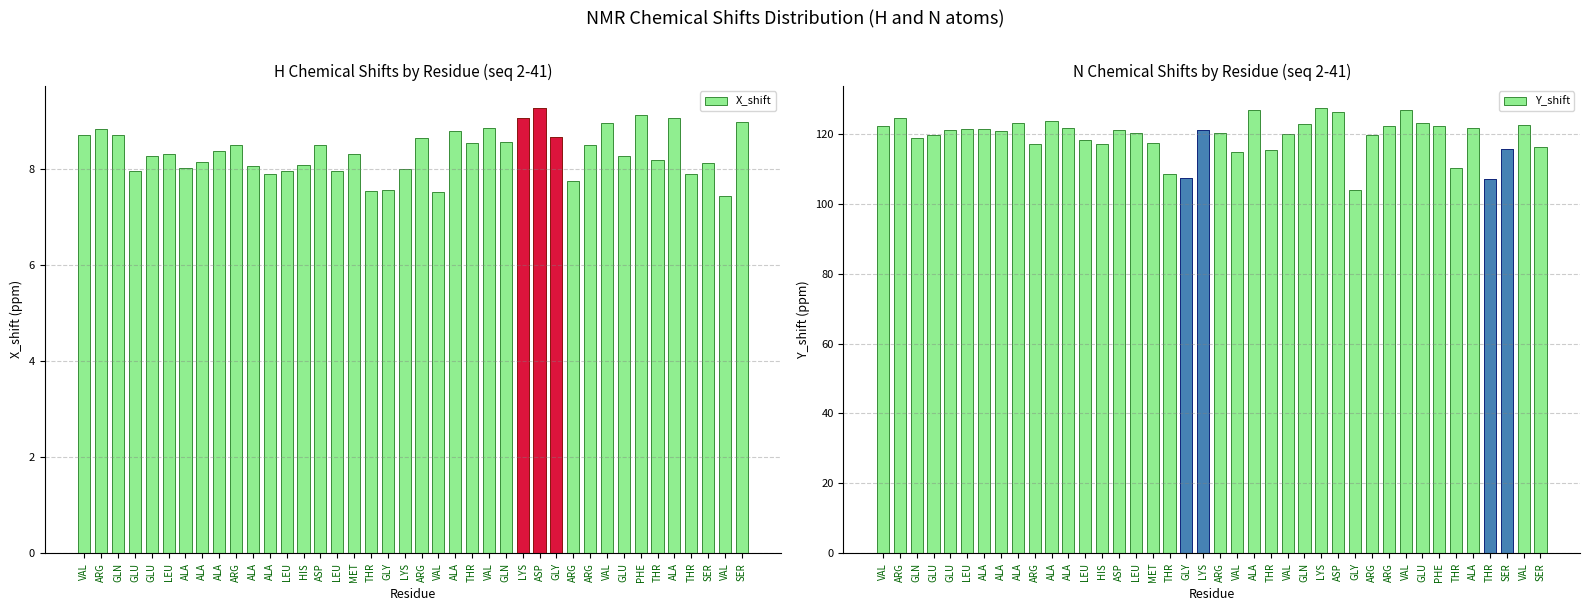

Rank the series at ALA from highest to lowest value.

Y_shift, X_shift